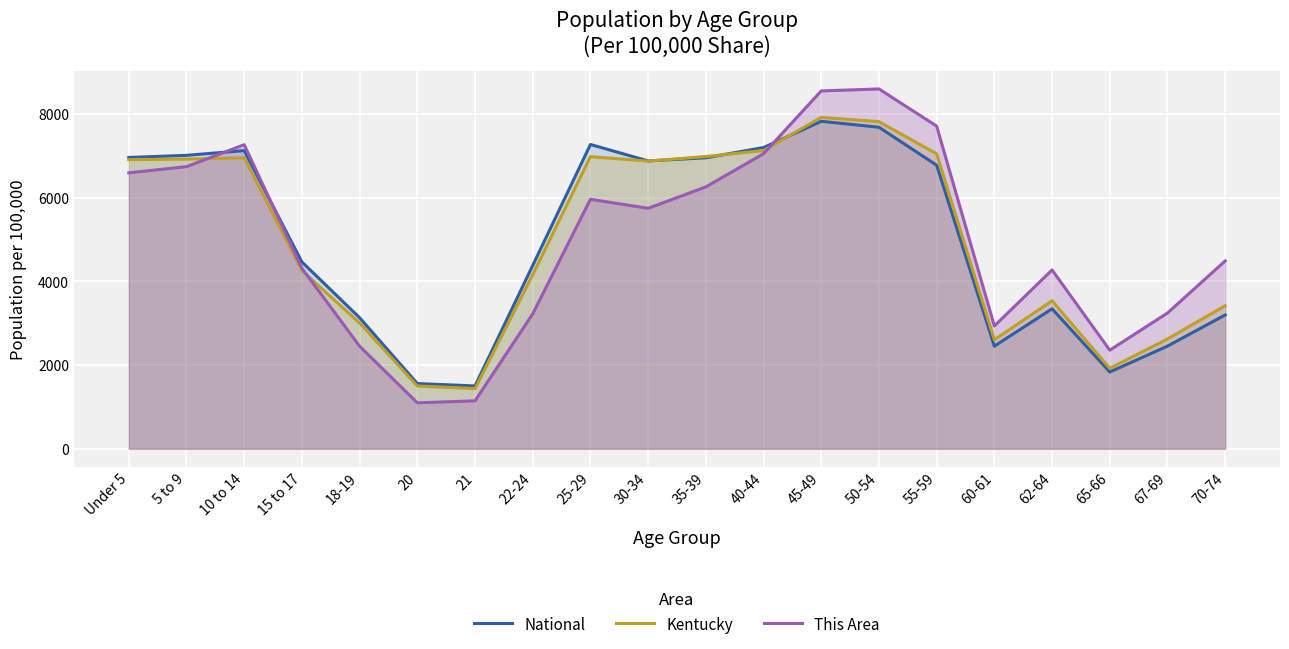

True or false: Kentucky has more than 1 points higher than both neighbors.

True